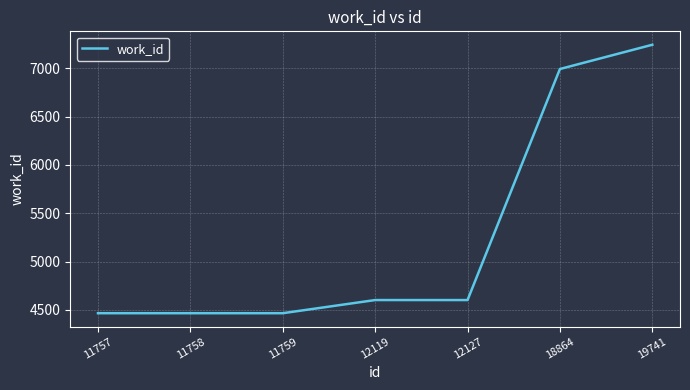

Where is the data nearest to the value 5854?

18864